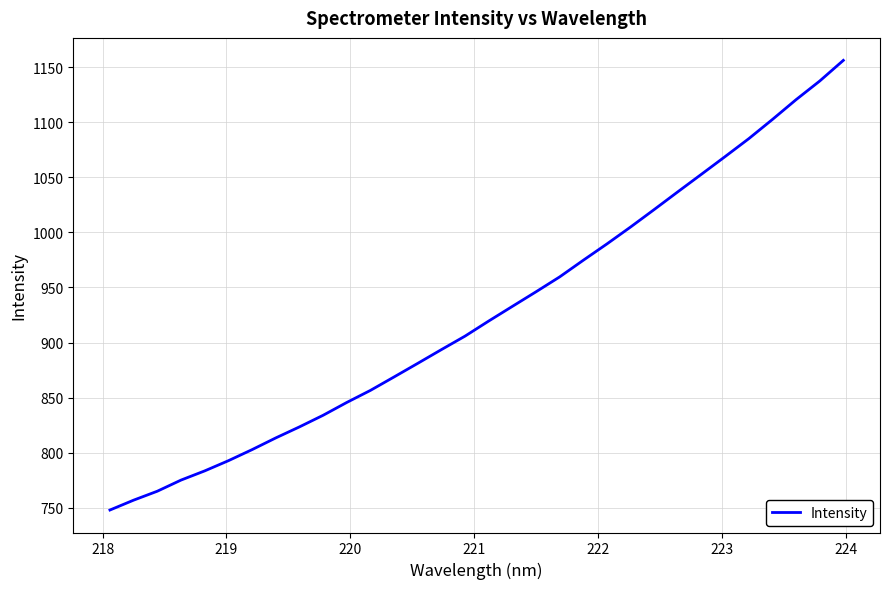

What is the maximum value shown in the chart?

1156.1